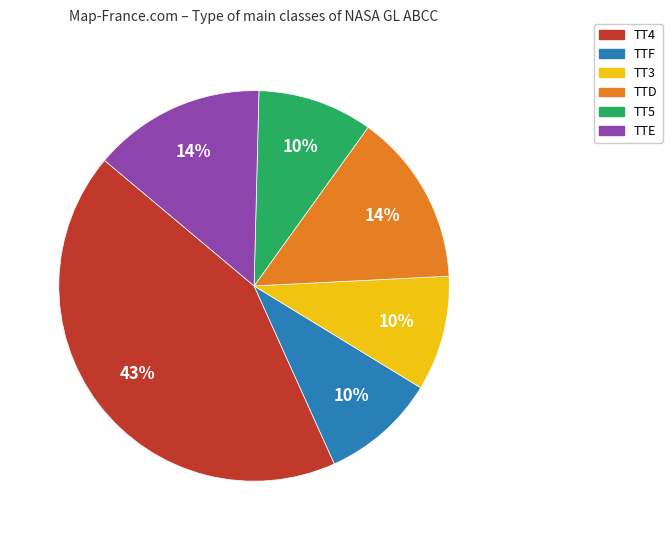

What is the largest slice in the pie chart?

TT4